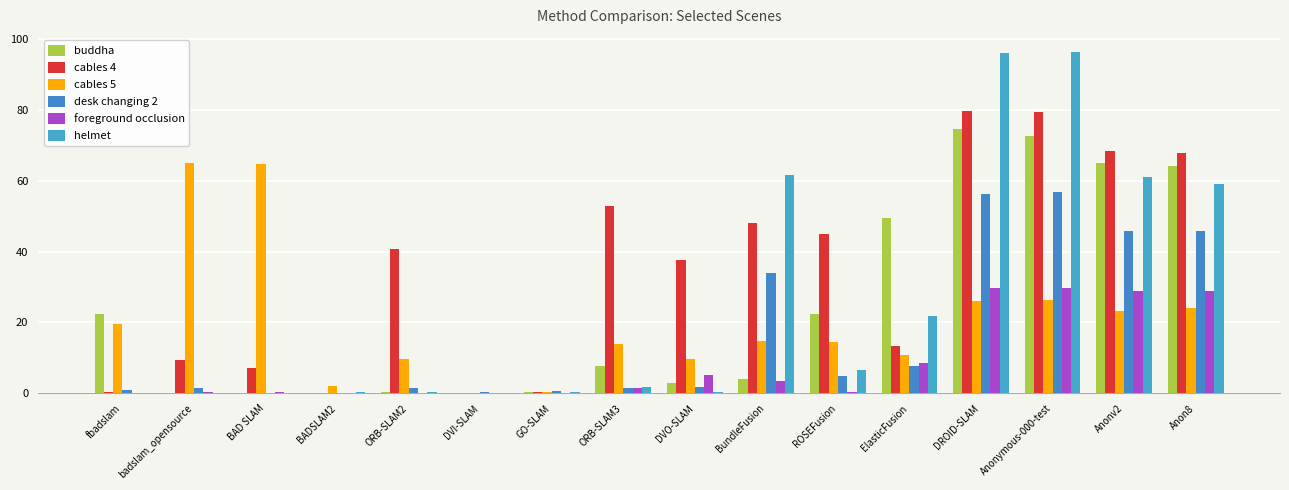

At how many categories does at least one series exceed 14?

13